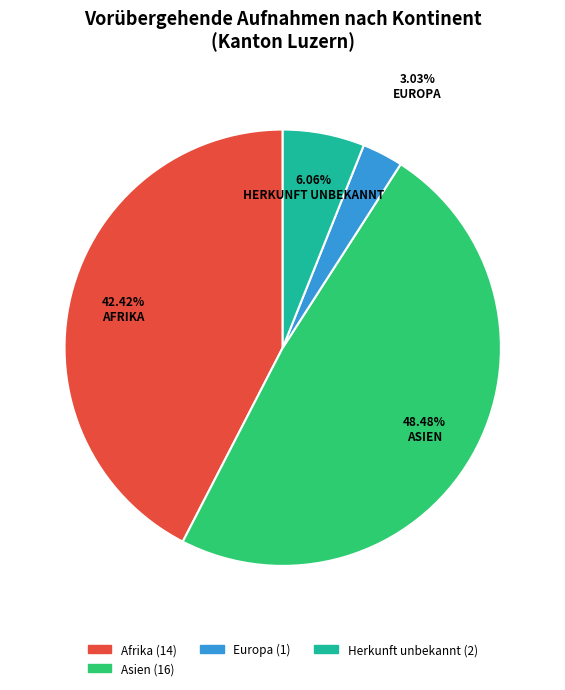

Is there any slice that represents more than half of the pie?

No